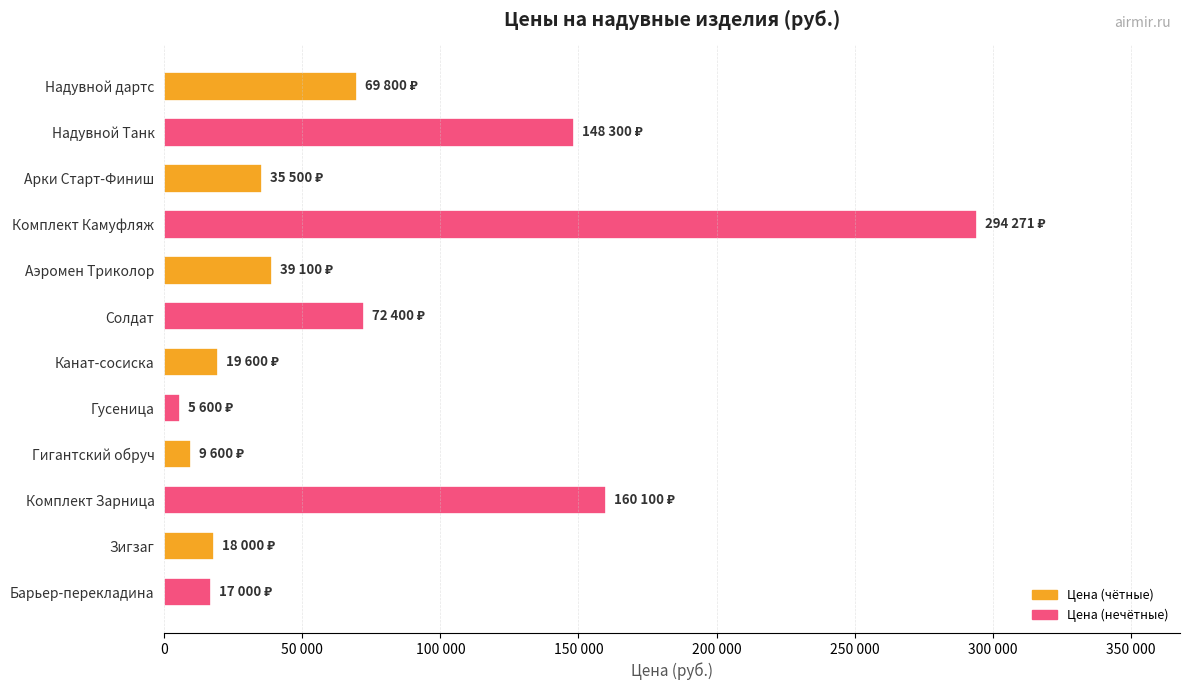

What is the smallest value displayed?

5600